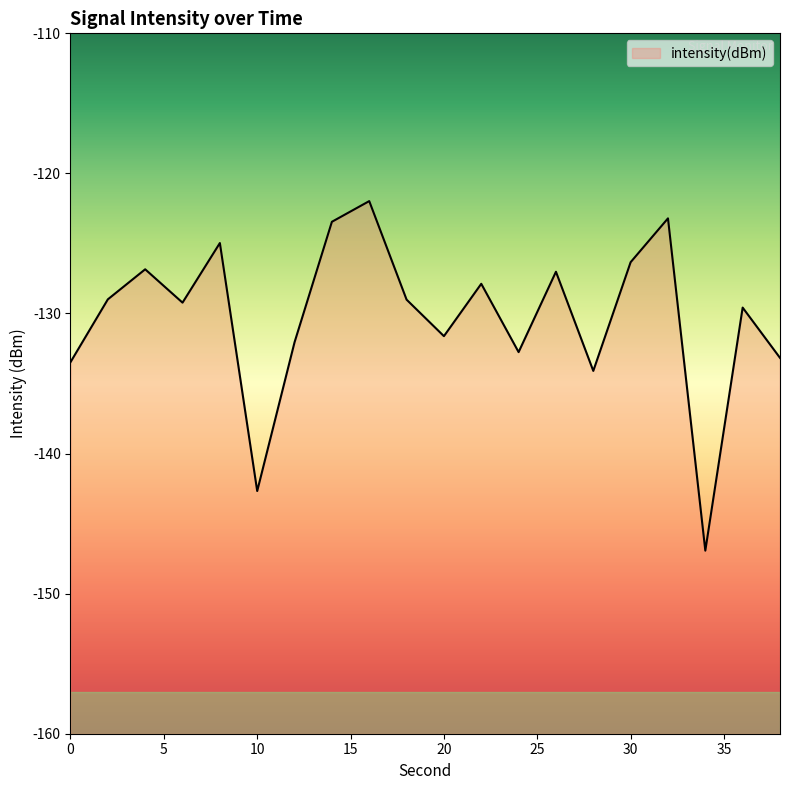

Where is the data nearest to the value -134?

28